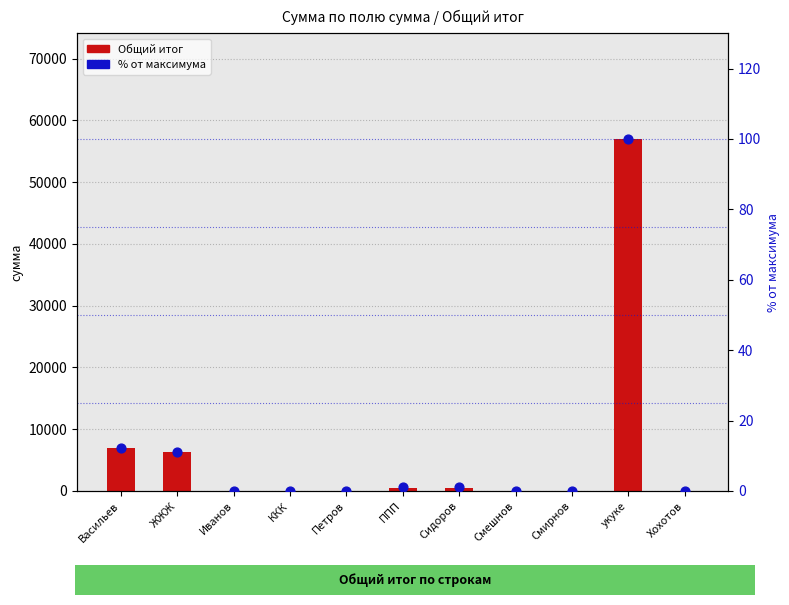

At how many categories does at least one series exceed 20142?

1